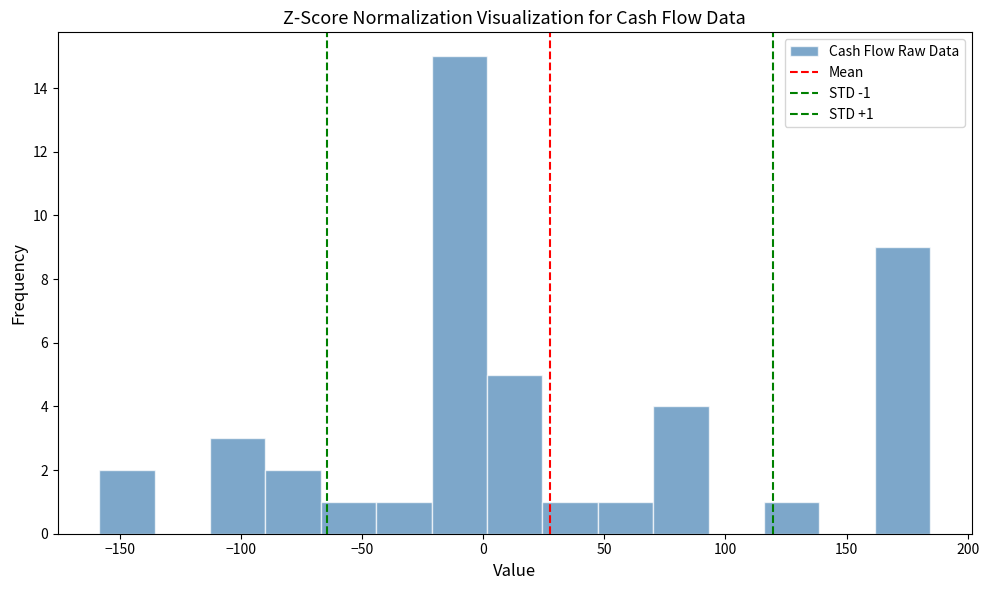

Over which range of the x-axis is the bar tallest?

-20 to 0